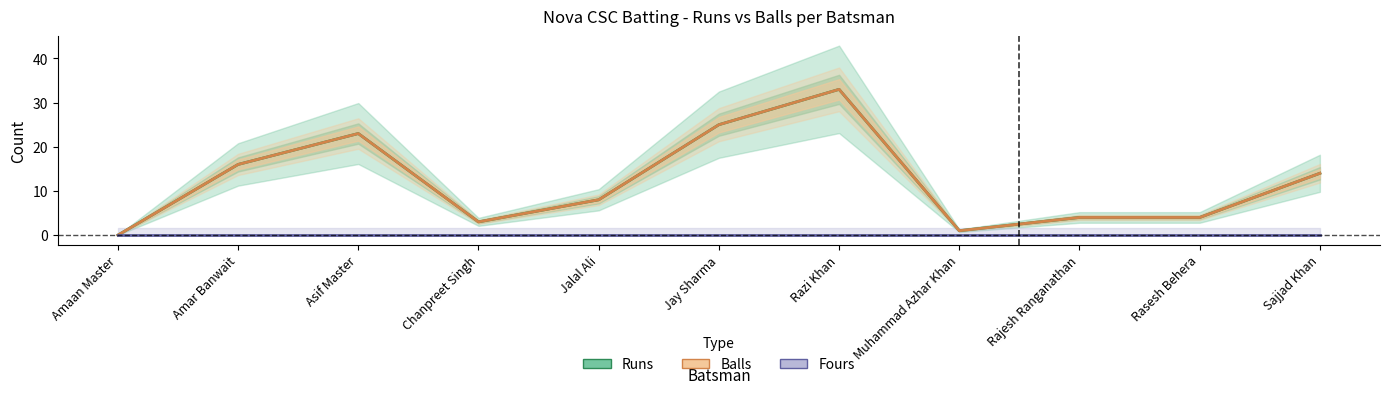

At which category does Runs reach its first local peak?

Asif Master